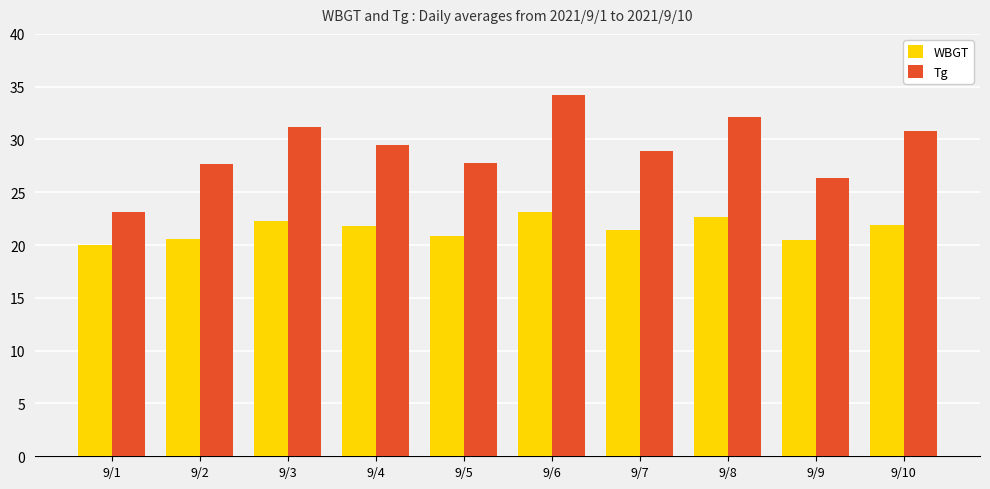

What is the minimum value shown in the chart?

20.0